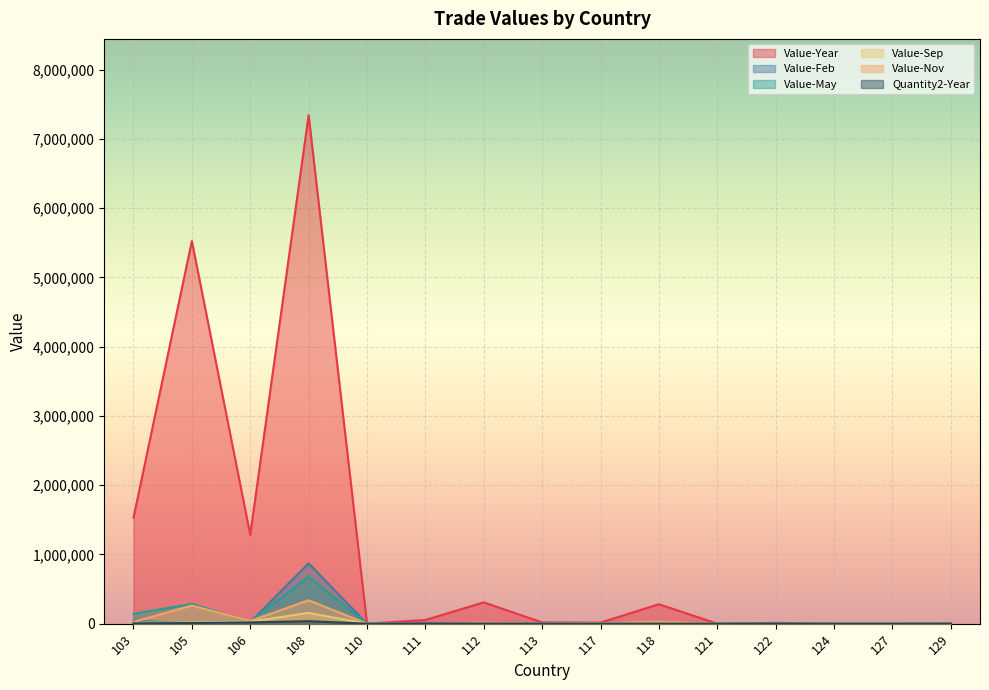

What is the difference between the highest and lowest values at 122?

11425